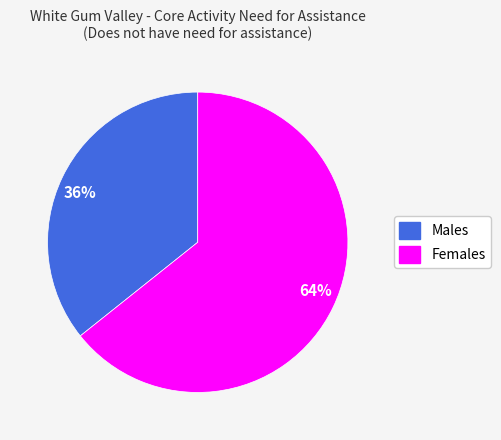

What is the majority slice?

64%